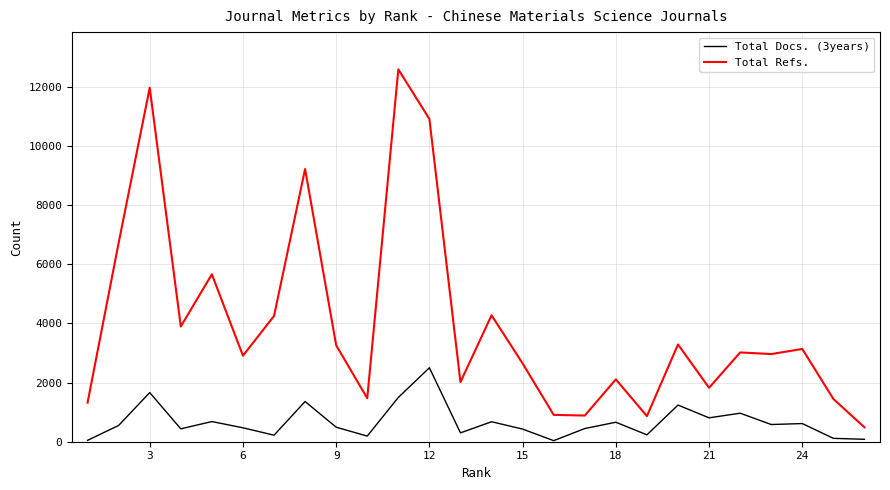

Which series has the largest range (max minus min)?

Total Refs.